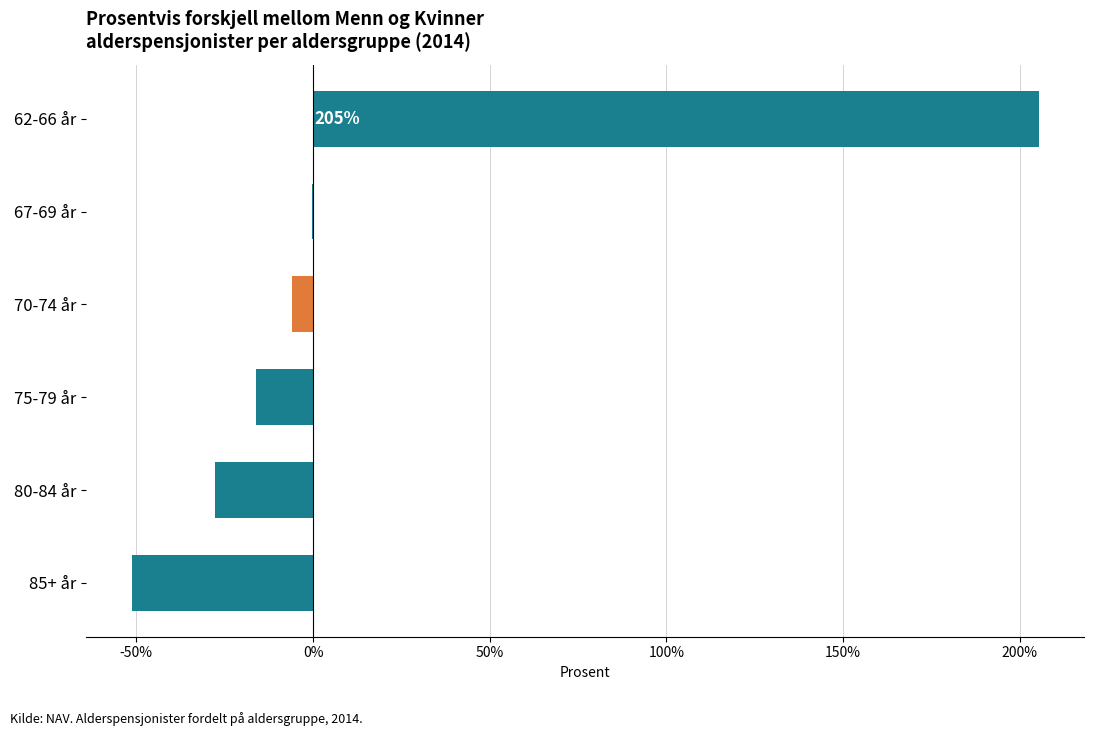

Which label corresponds to the largest value in the chart?

62-66 år